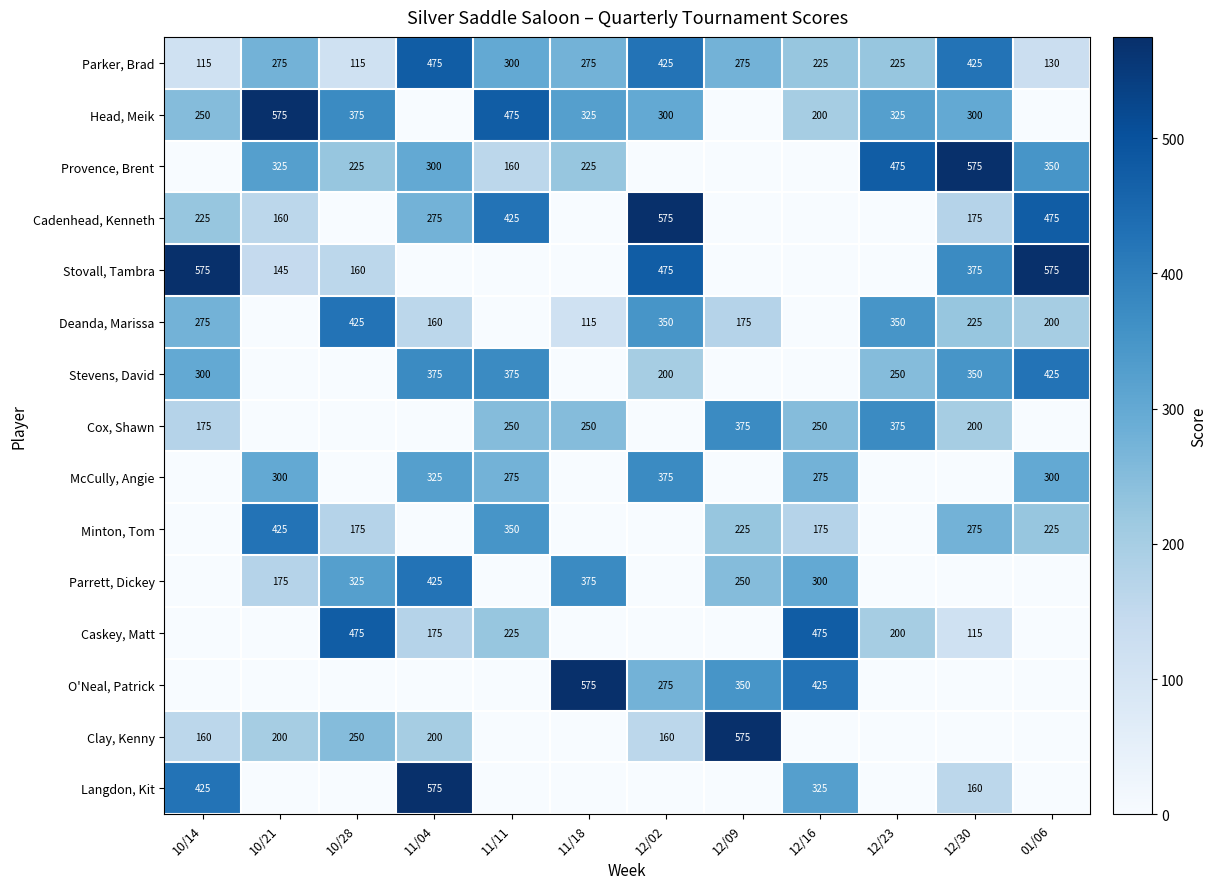

Which label corresponds to the largest value in the chart?

10/21